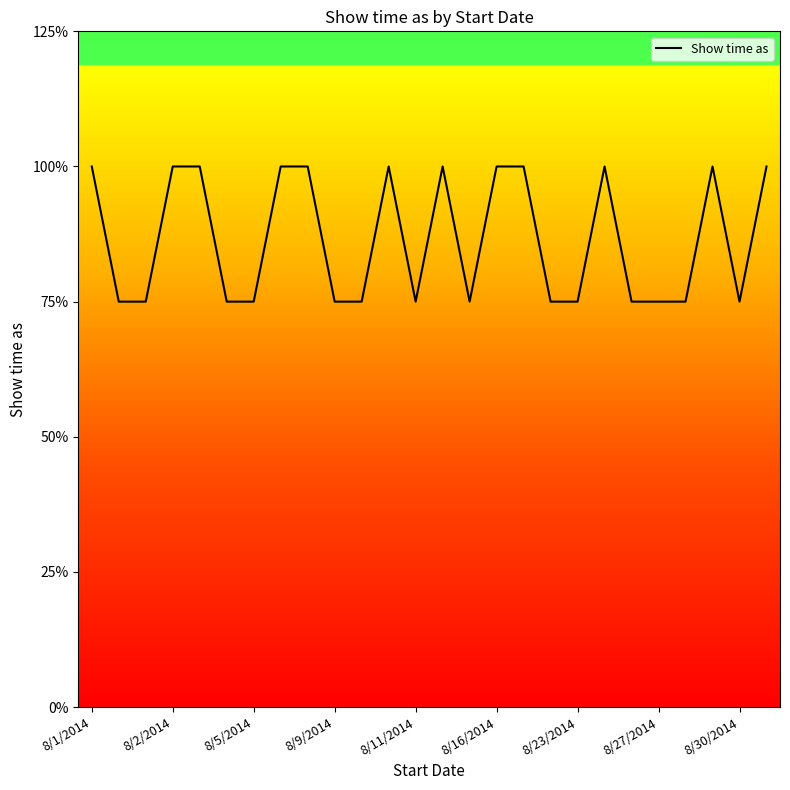

Does the chart have visible grid lines?

No